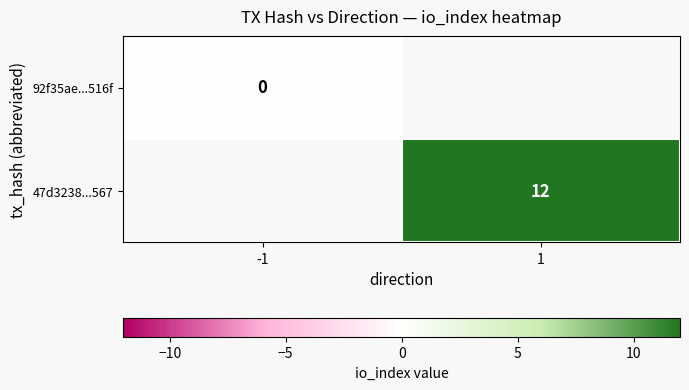

Count the number of categories in the chart.

2